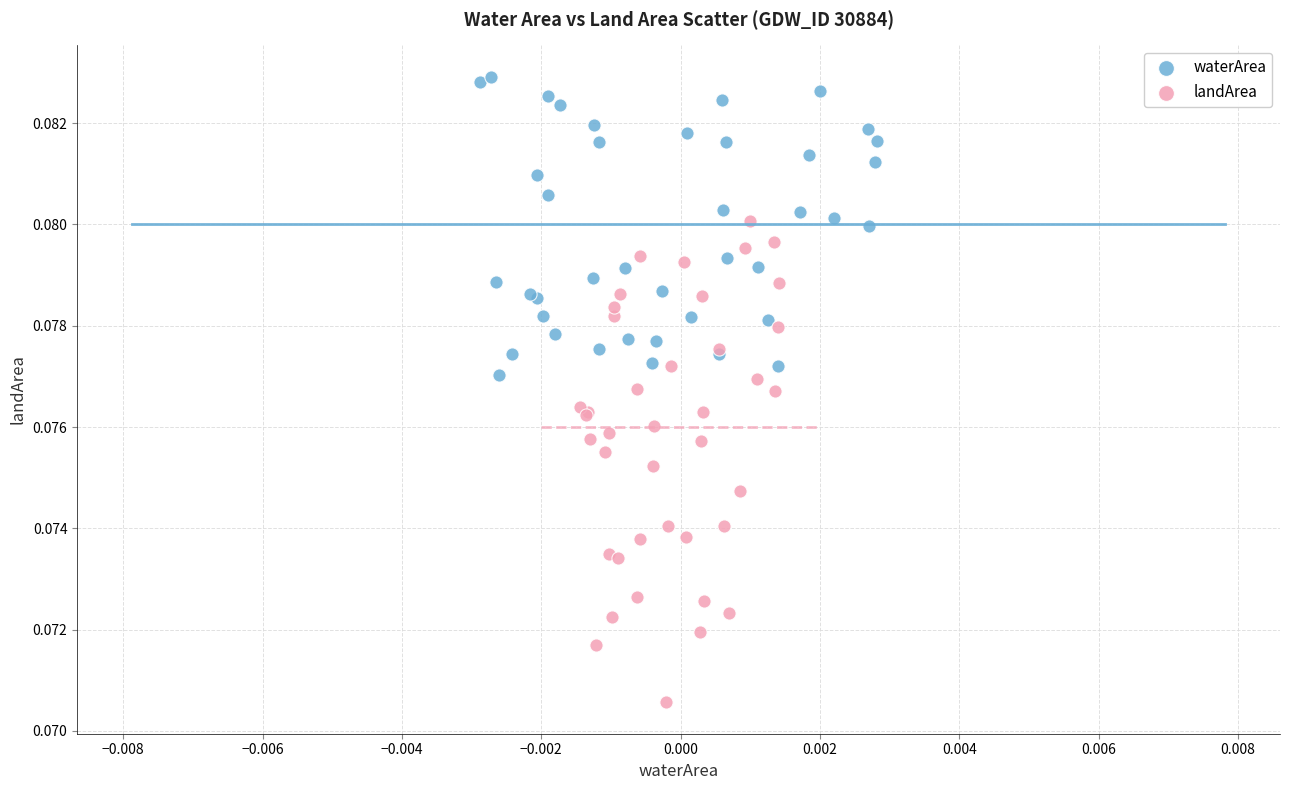

Which series contains the lowest Y value?

landArea